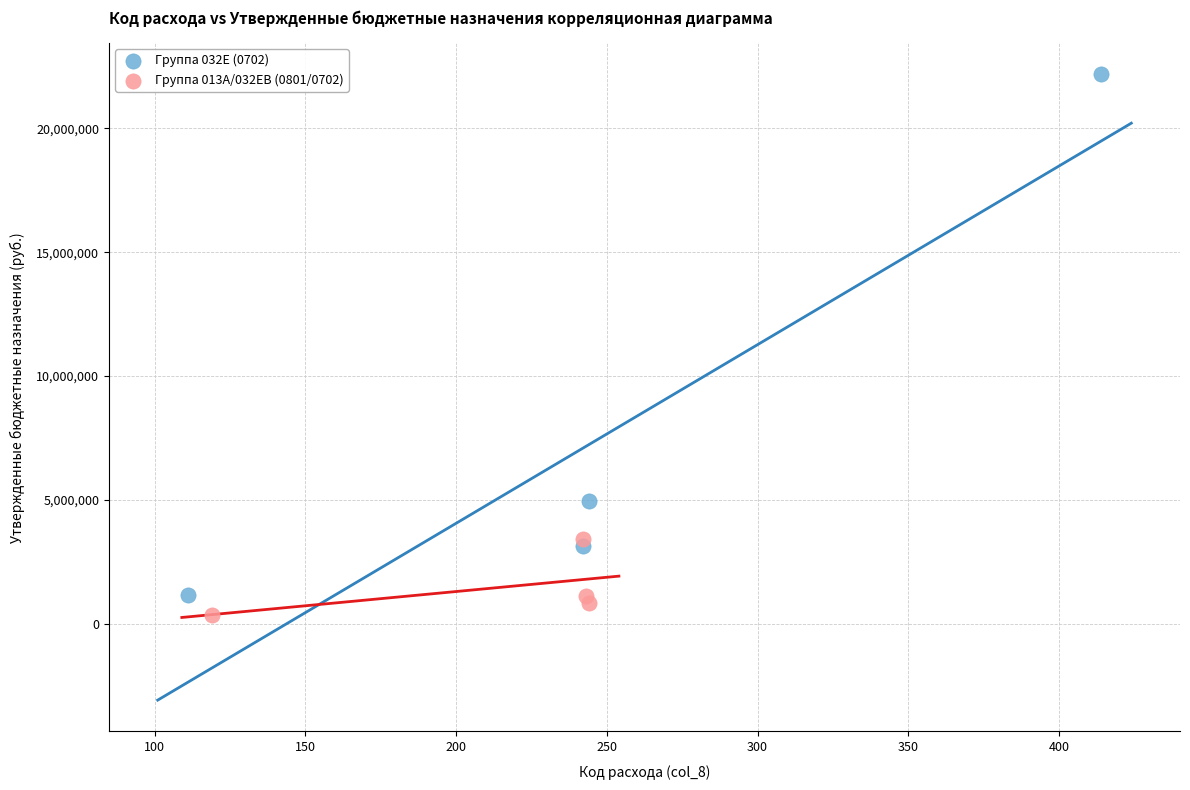

Which series contains the lowest Y value?

Группа 013A/032EВ (0801/0702)